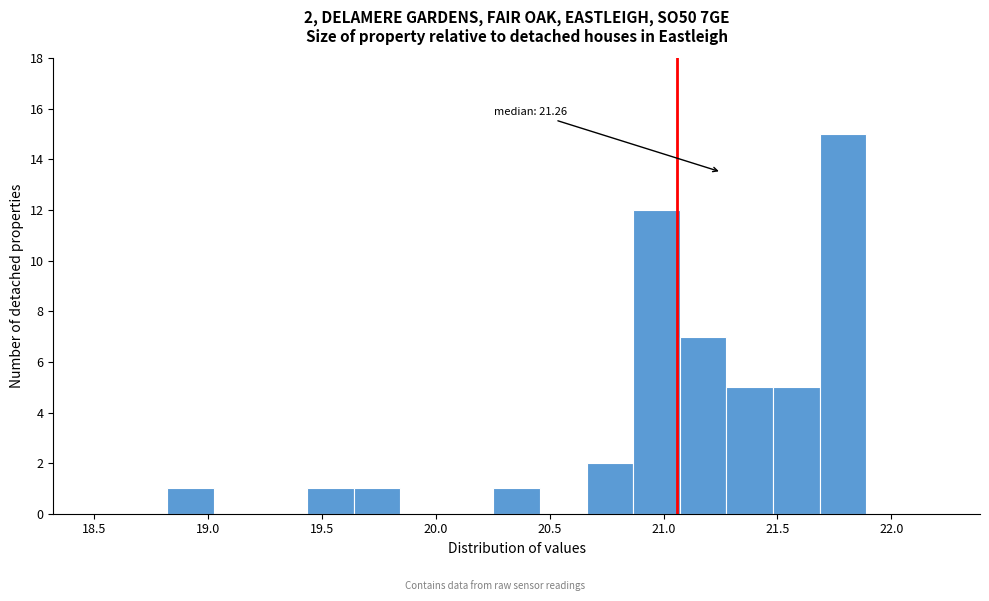

Over which range of the x-axis is the bar tallest?

21.70 to 21.90